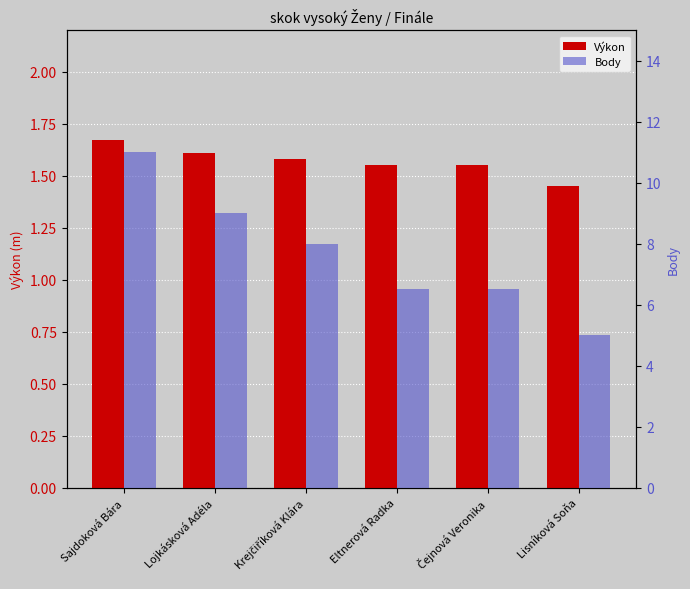

The value of Výkon at Krejčiříková Klára is 2.5. True or false?

False